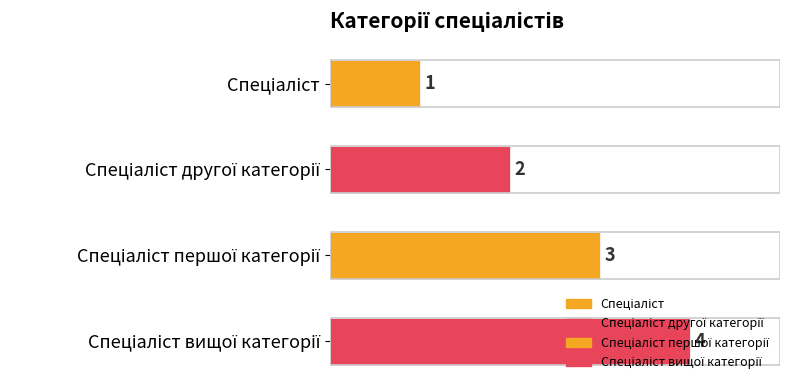

How many data points are less than 3?

2